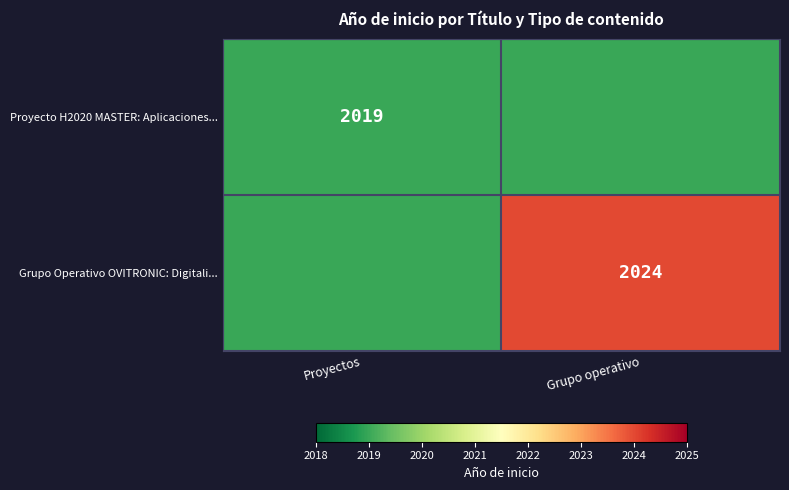

The value of Proyecto H2020 MASTER: Aplicaciones... at Proyectos is 2019. True or false?

True